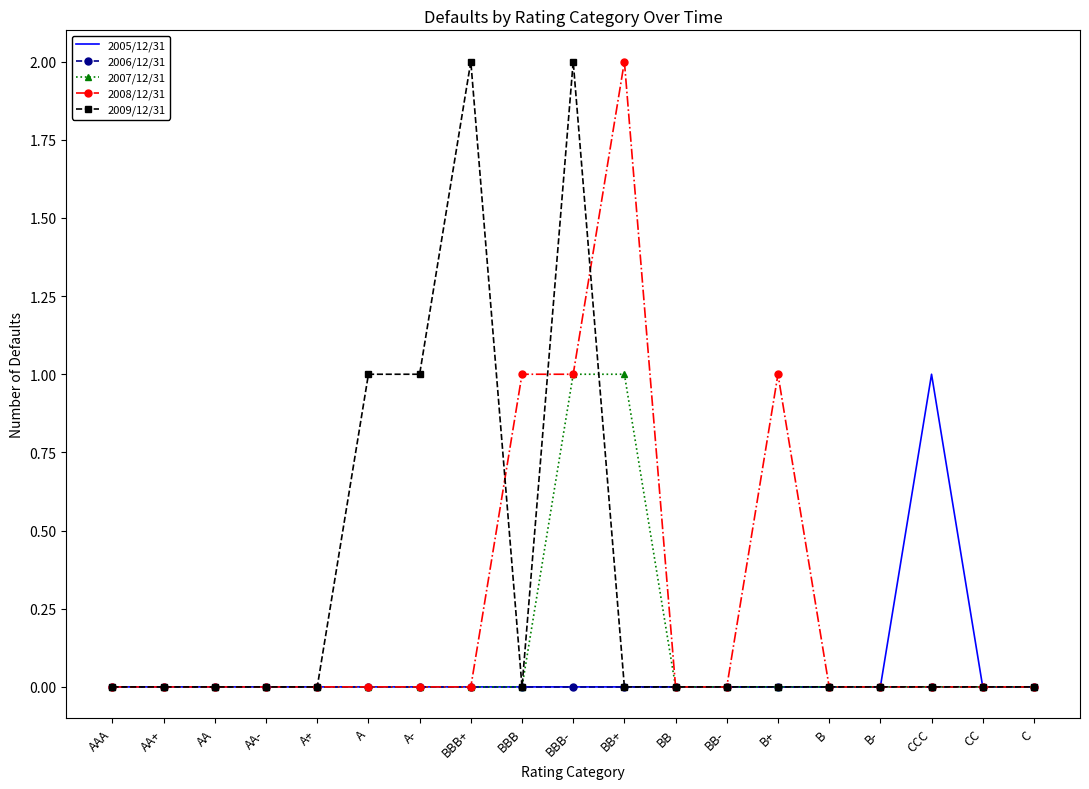

Reading right to left, transcribe all the data shown in this chart.

2005/12/31: C=0	CC=0	CCC=1	B-=0	B=0	B+=0	BB-=0	BB=0	BB+=0	BBB-=0	BBB=0	BBB+=0	A-=0	A=0	A+=0	AA-=0	AA=0	AA+=0	AAA=0
2006/12/31: C=0	CC=0	CCC=0	B-=0	B=0	B+=0	BB-=0	BB=0	BB+=0	BBB-=0	BBB=0	BBB+=0	A-=0	A=0	A+=0	AA-=0	AA=0	AA+=0	AAA=0
2007/12/31: C=0	CC=0	CCC=0	B-=0	B=0	B+=0	BB-=0	BB=0	BB+=1	BBB-=1	BBB=0	BBB+=0	A-=0	A=0	A+=0	AA-=0	AA=0	AA+=0	AAA=0
2008/12/31: C=0	CC=0	CCC=0	B-=0	B=0	B+=1	BB-=0	BB=0	BB+=2	BBB-=1	BBB=1	BBB+=0	A-=0	A=0	A+=0	AA-=0	AA=0	AA+=0	AAA=0
2009/12/31: C=0	CC=0	CCC=0	B-=0	B=0	B+=0	BB-=0	BB=0	BB+=0	BBB-=2	BBB=0	BBB+=2	A-=1	A=1	A+=0	AA-=0	AA=0	AA+=0	AAA=0